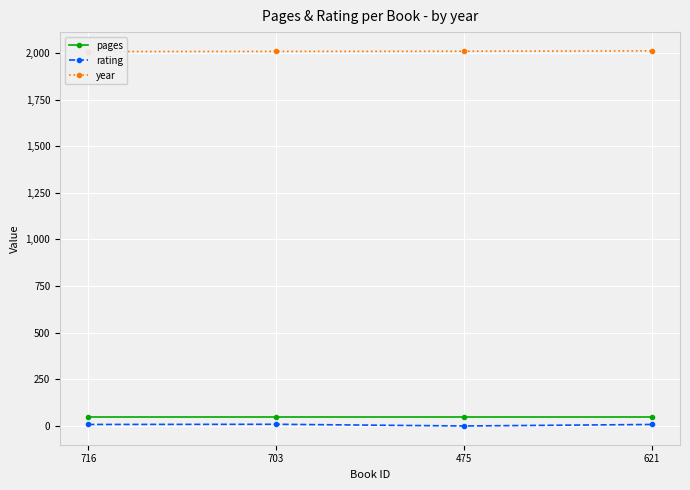

Is it true that year equals 2637 at 716?

False